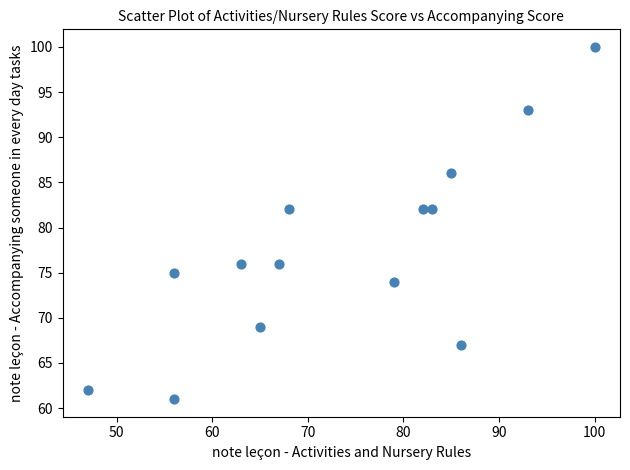

What is the range of X values (max minus min)?

53